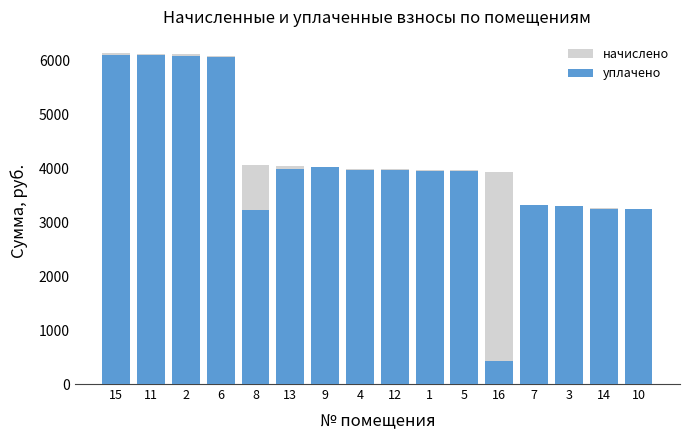

How many bars are there in each group?

2